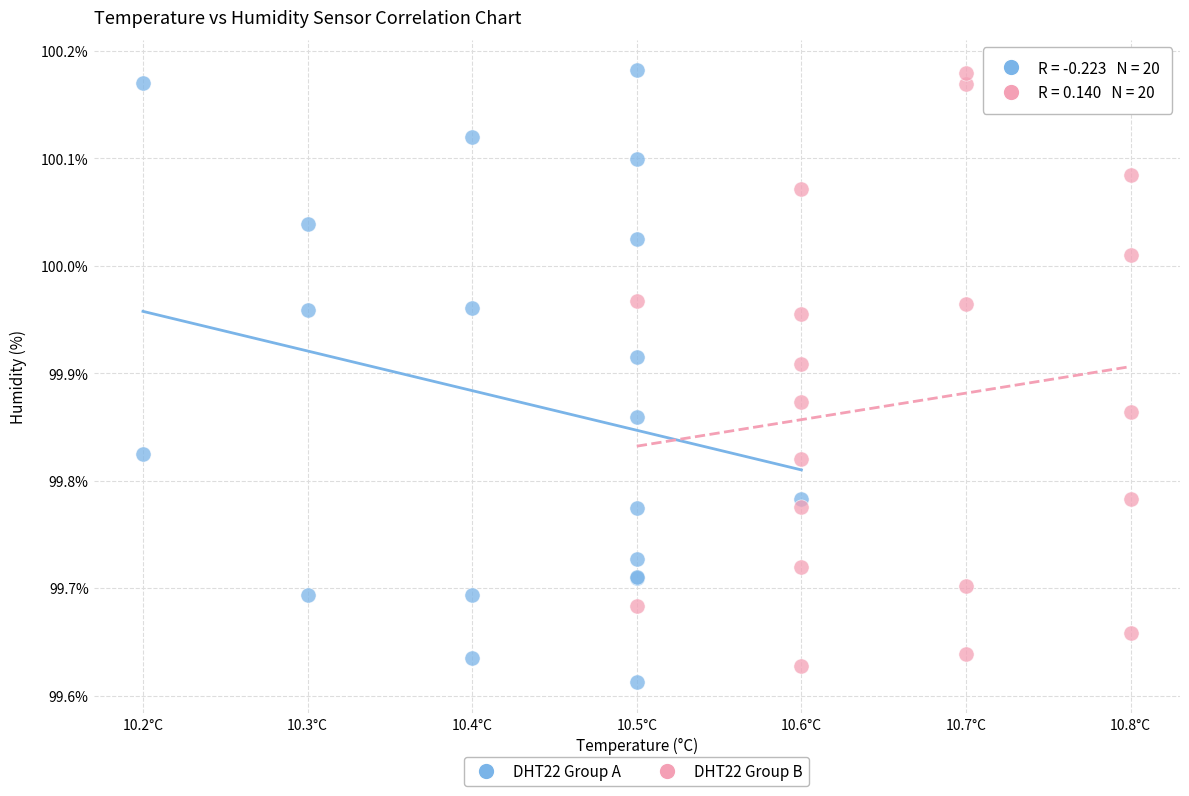

Which series has the largest Y range (max minus min)?

DHT22 Group A